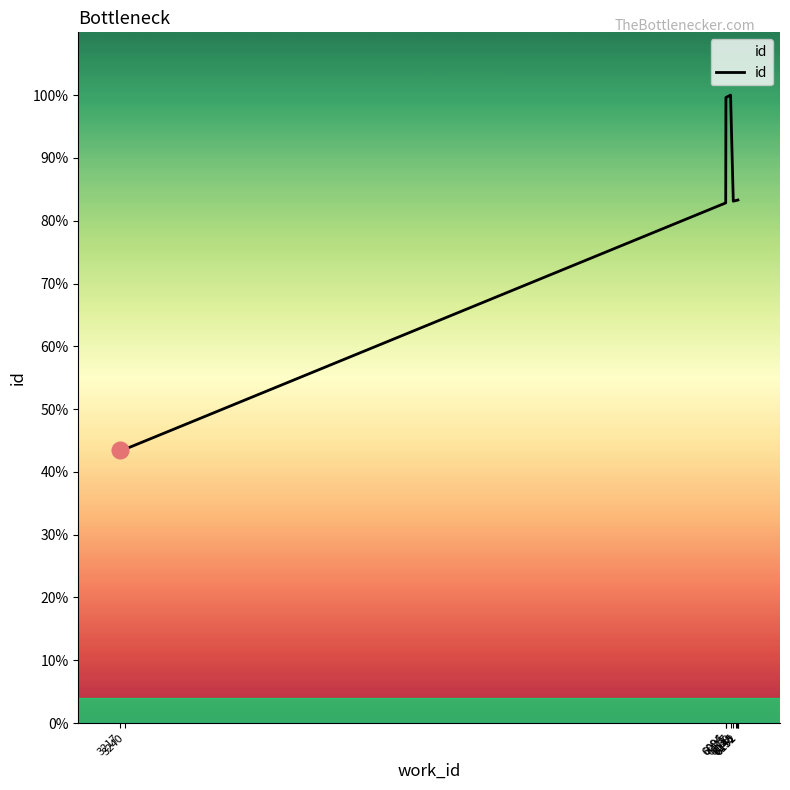

Reading left to right, list all the values displayed in this chart.

3217=8454	3240=8492	6094=16124	6095=19391	6117=19465	6130=16177	6145=16202	6146=16203	6151=16210	6152=16213